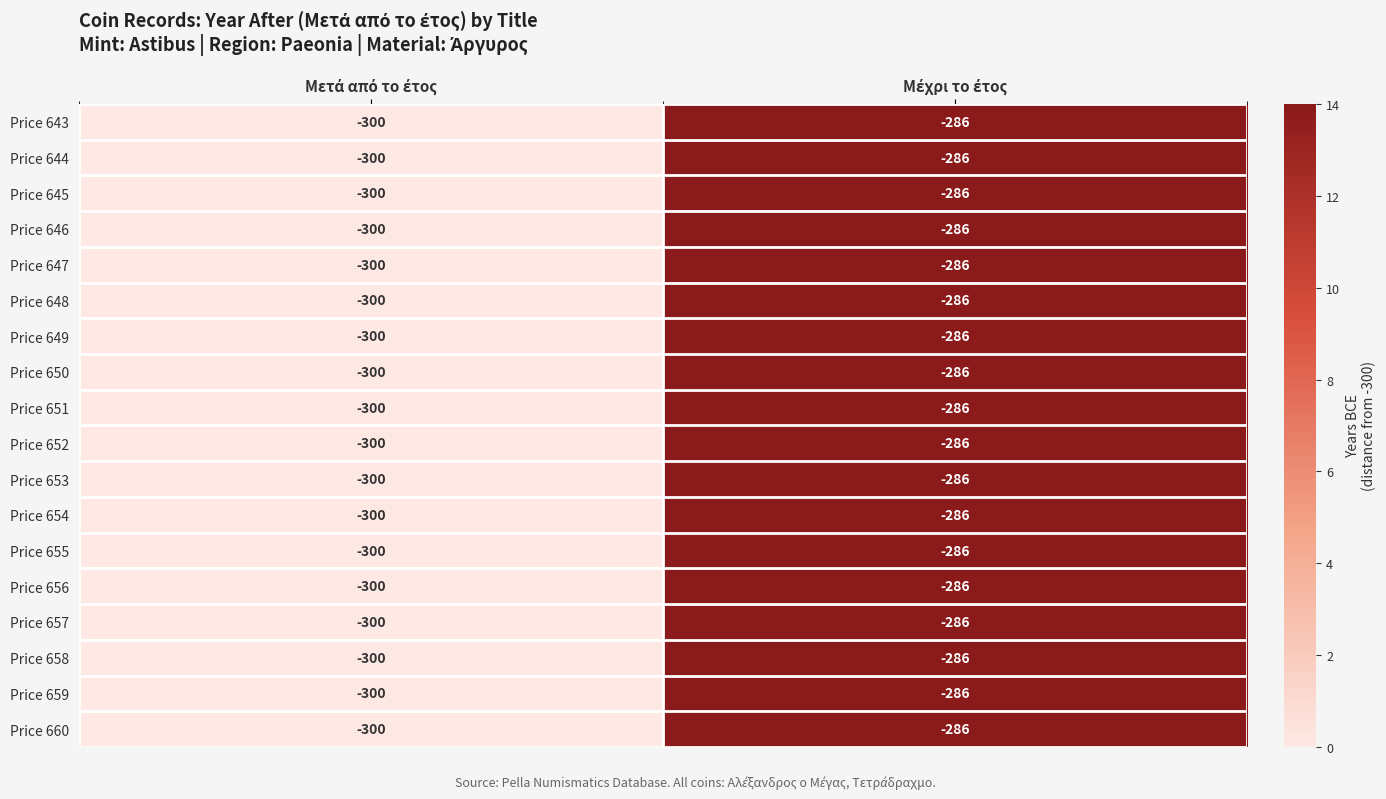

What is the smallest value displayed?

-300